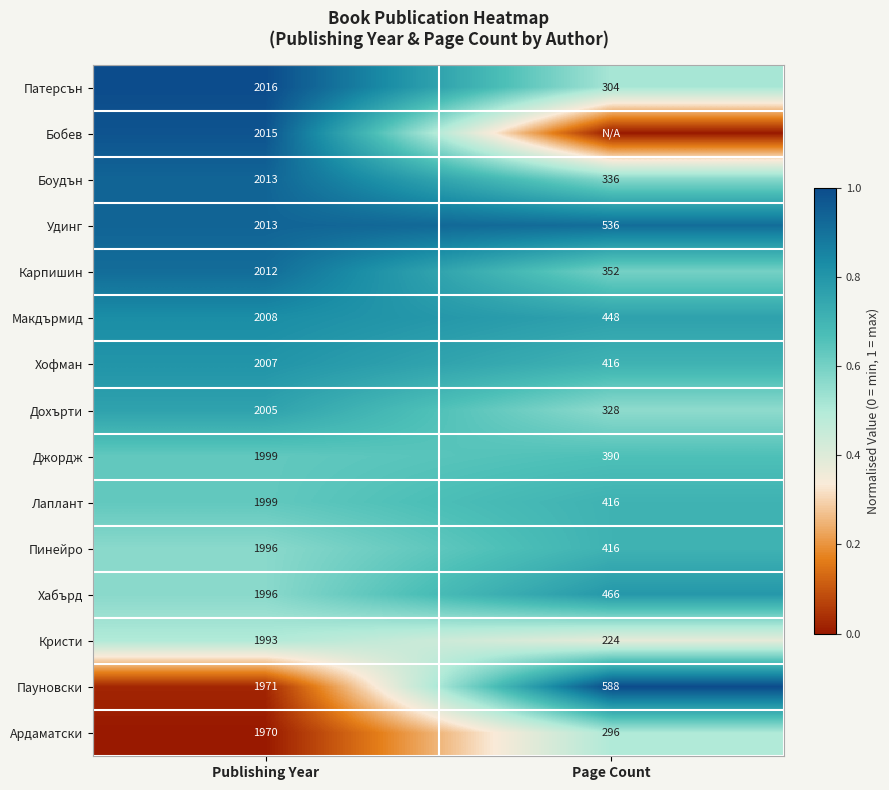

What is the approximate value of Лаплант at Publishing Year?

1999